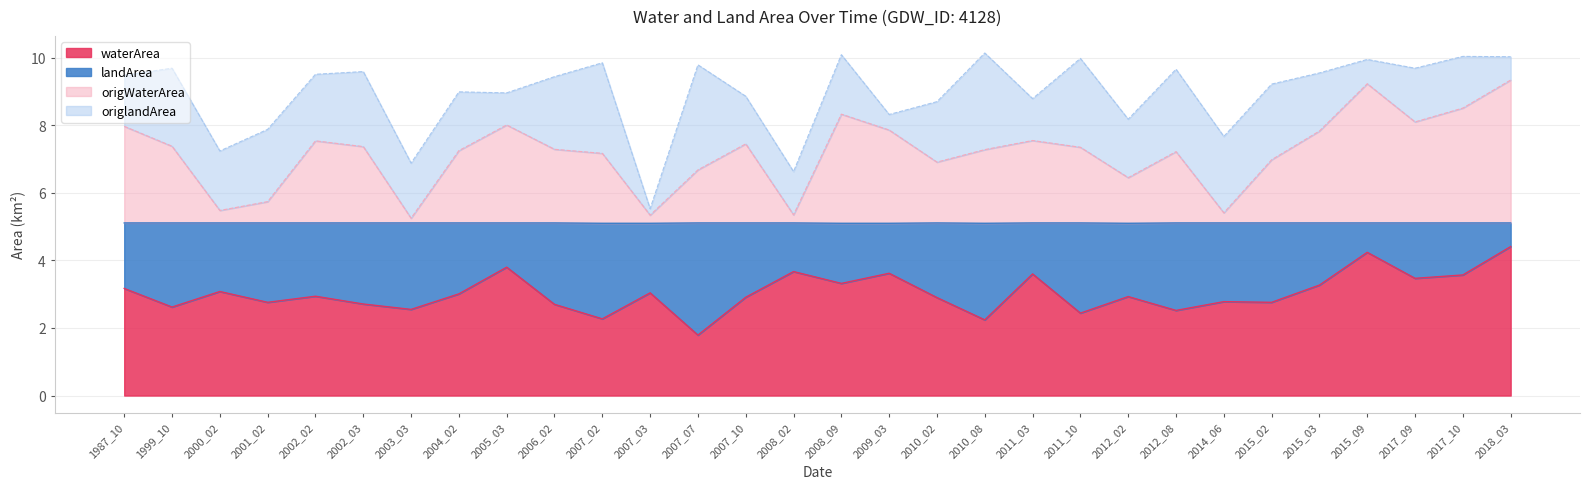

What is the approximate value of waterArea at 2004_02?

3.0